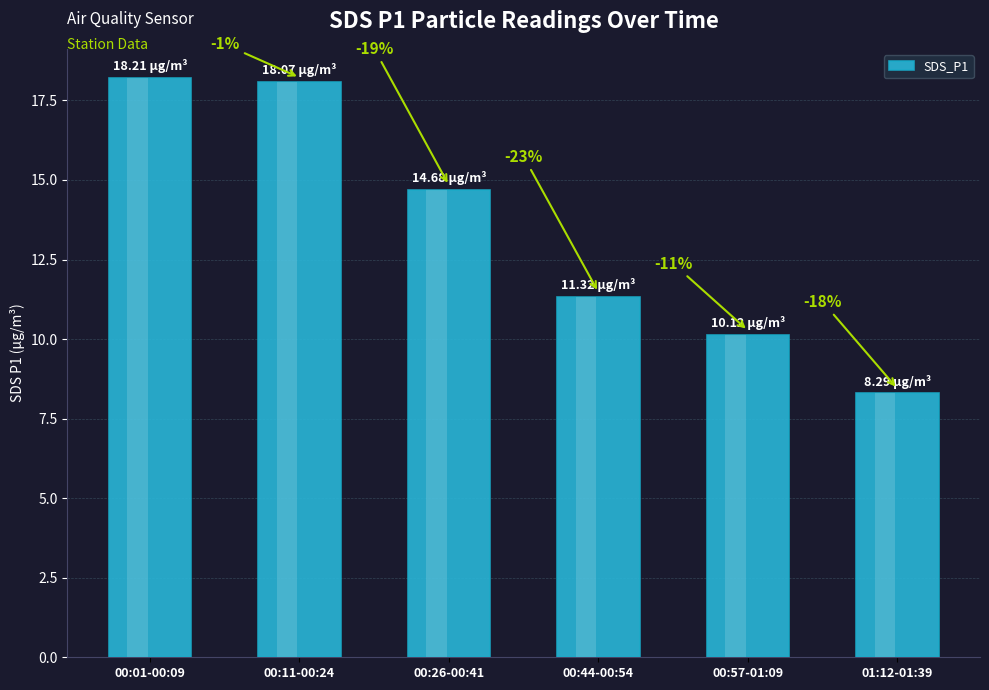

List the labels in order of value, largest first.

00:01-00:09, 00:11-00:24, 00:26-00:41, 00:44-00:54, 00:57-01:09, 01:12-01:39